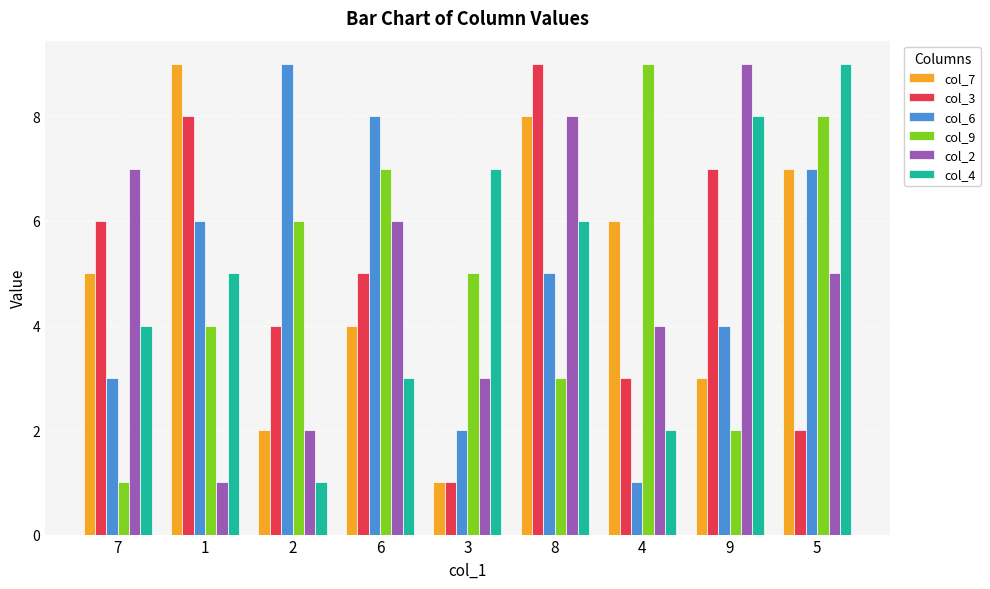

How many col_6 values are between 3 and 7?

5